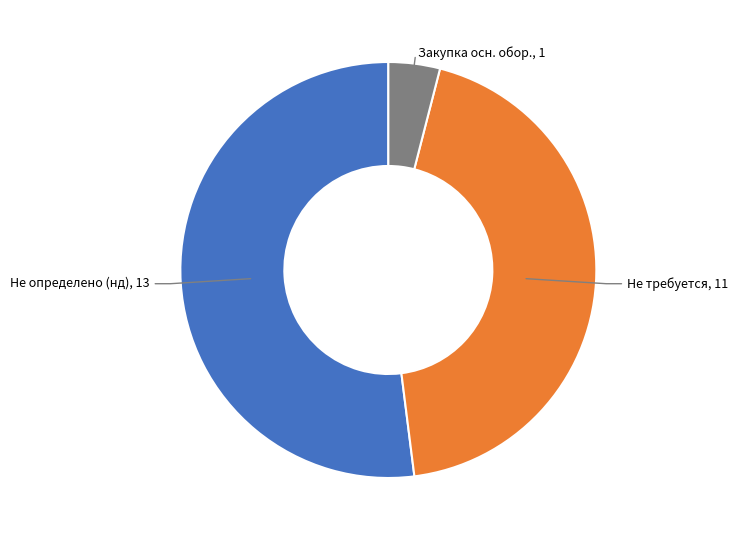

Is there a majority slice in this chart?

Yes